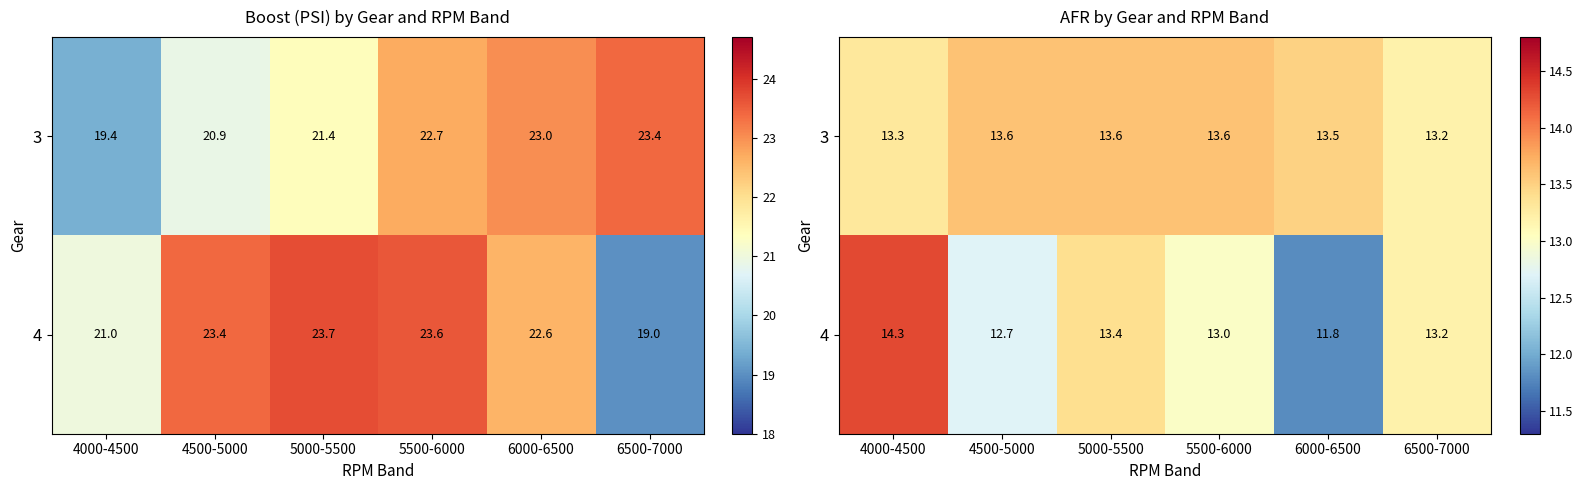

Rank the series at 5500-6000 from highest to lowest value.

3, 4